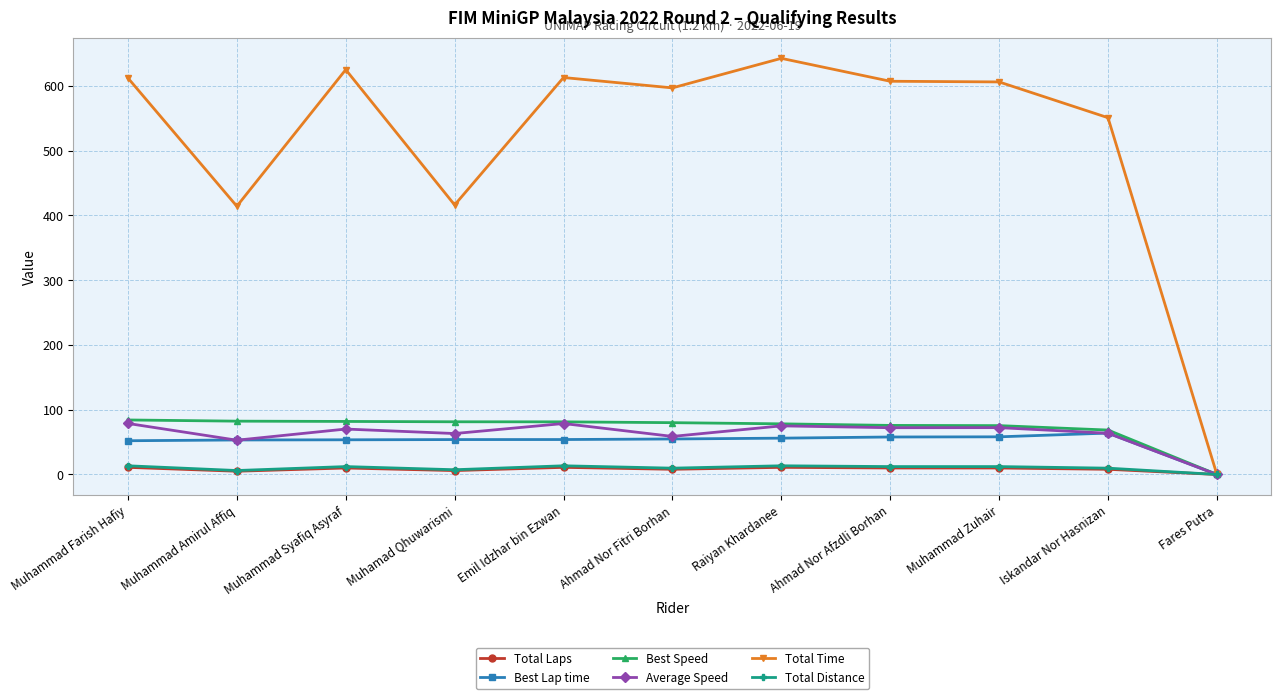

Which series has the largest total across all categories?

Total Time